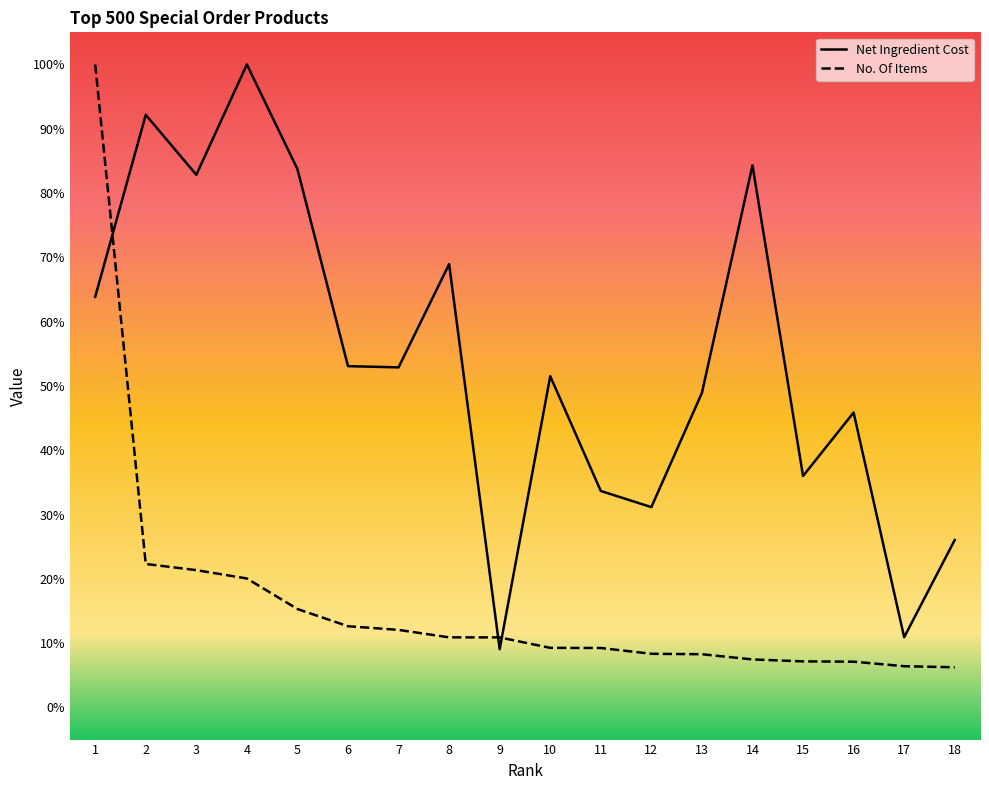

Rank the categories by Net Ingredient Cost value from highest to lowest.

4, 2, 14, 5, 3, 8, 1, 6, 7, 10, 13, 16, 15, 11, 12, 18, 17, 9